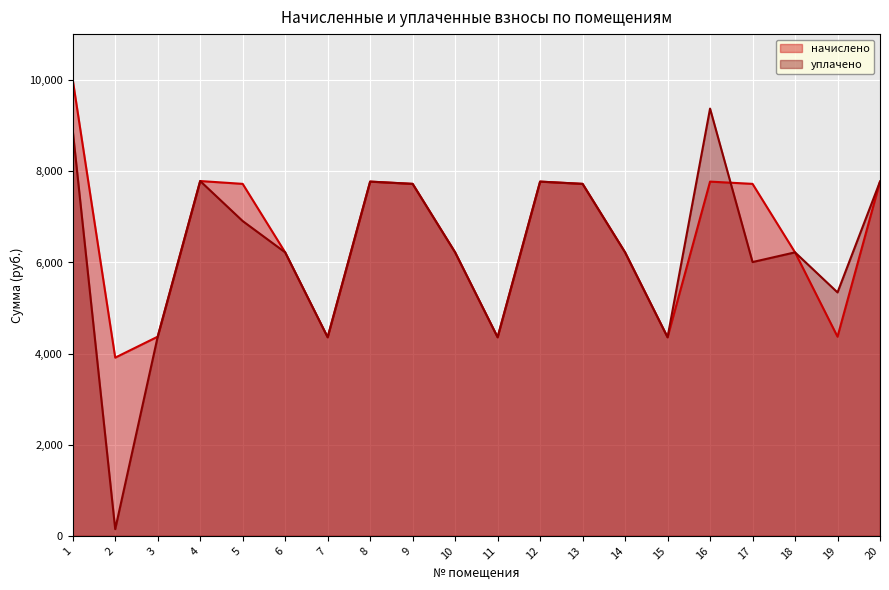

The value of начислено at 17 is 1897.8. True or false?

False